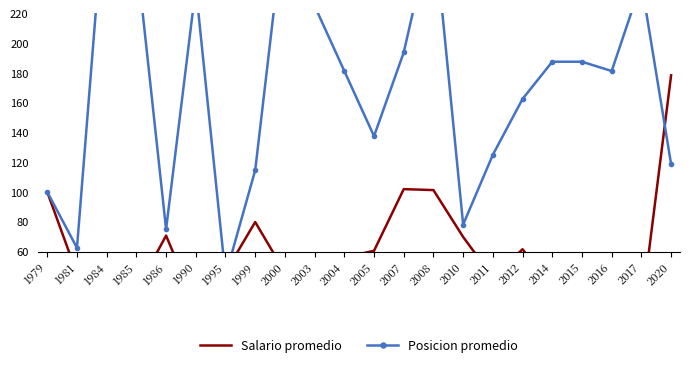

What is the approximate value of Salario promedio at 2015?

20.4